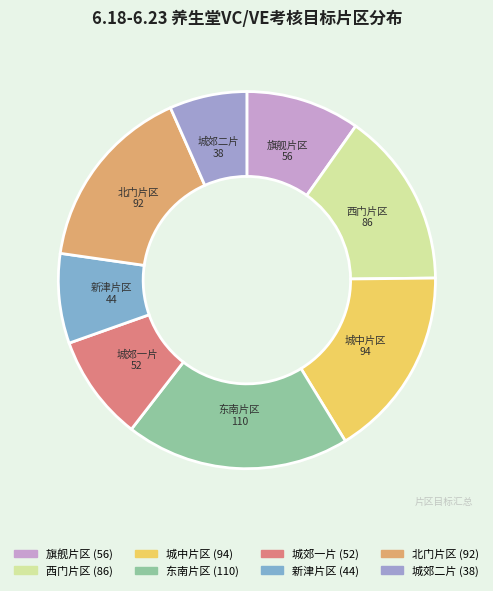

To the nearest percent, what percentage of the pie is 北门片区?

16%